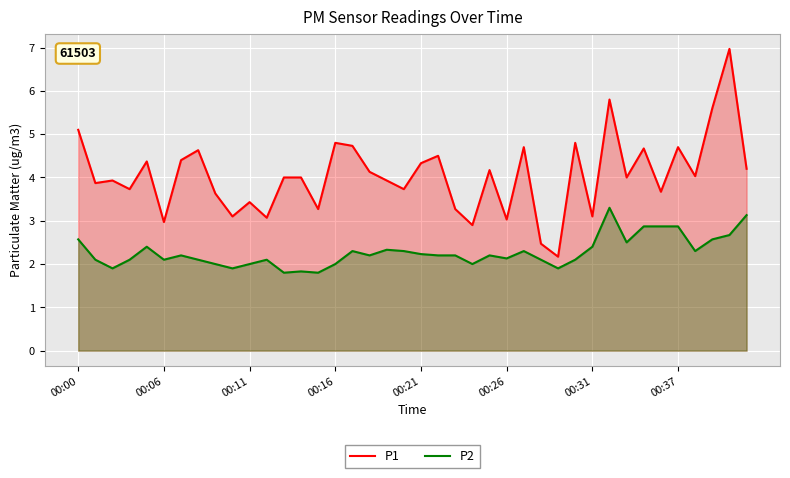

Rank the series at 00:31 from highest to lowest value.

P1, P2